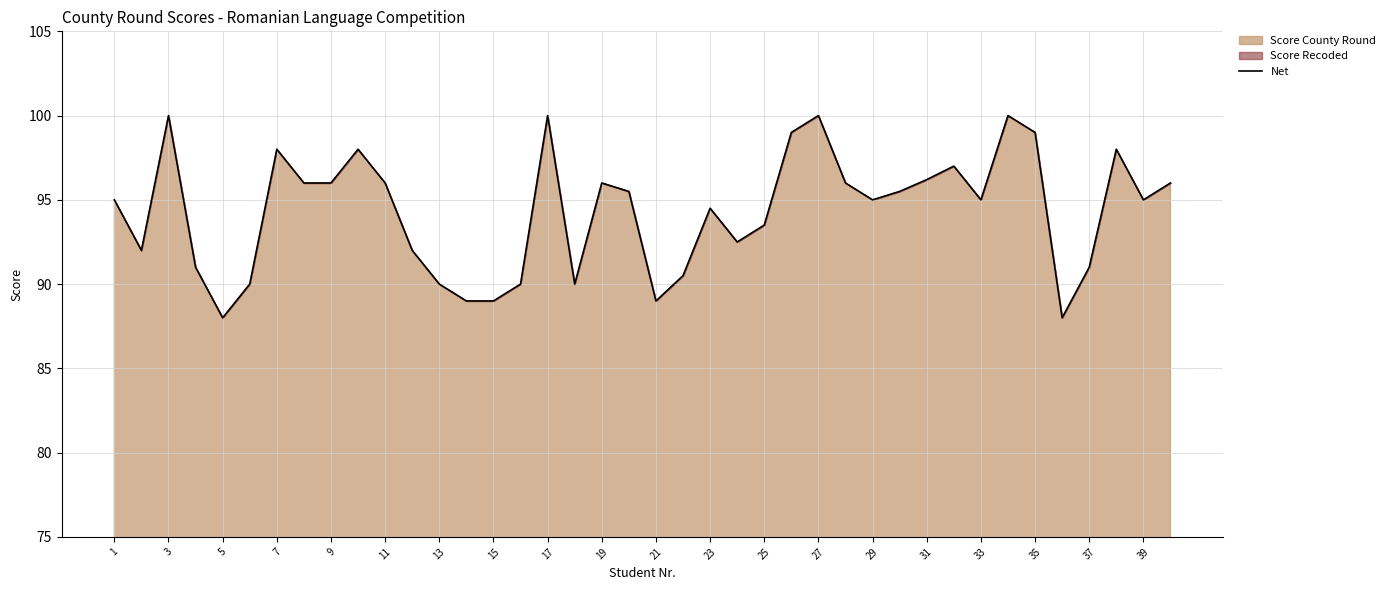

How many values are below 95?

17